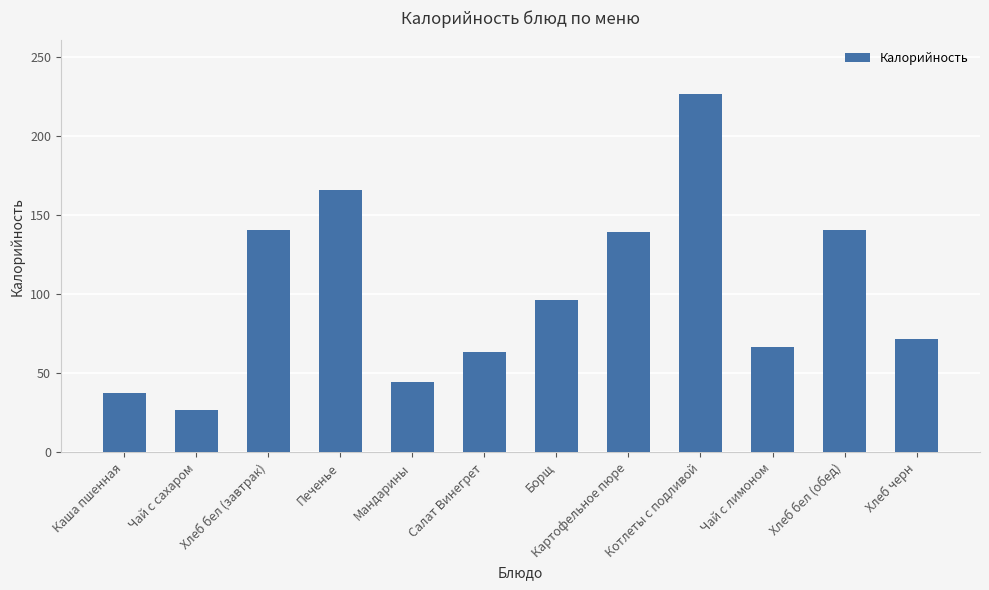

What is the difference between the values at Печенье and Мандарины?

121.5